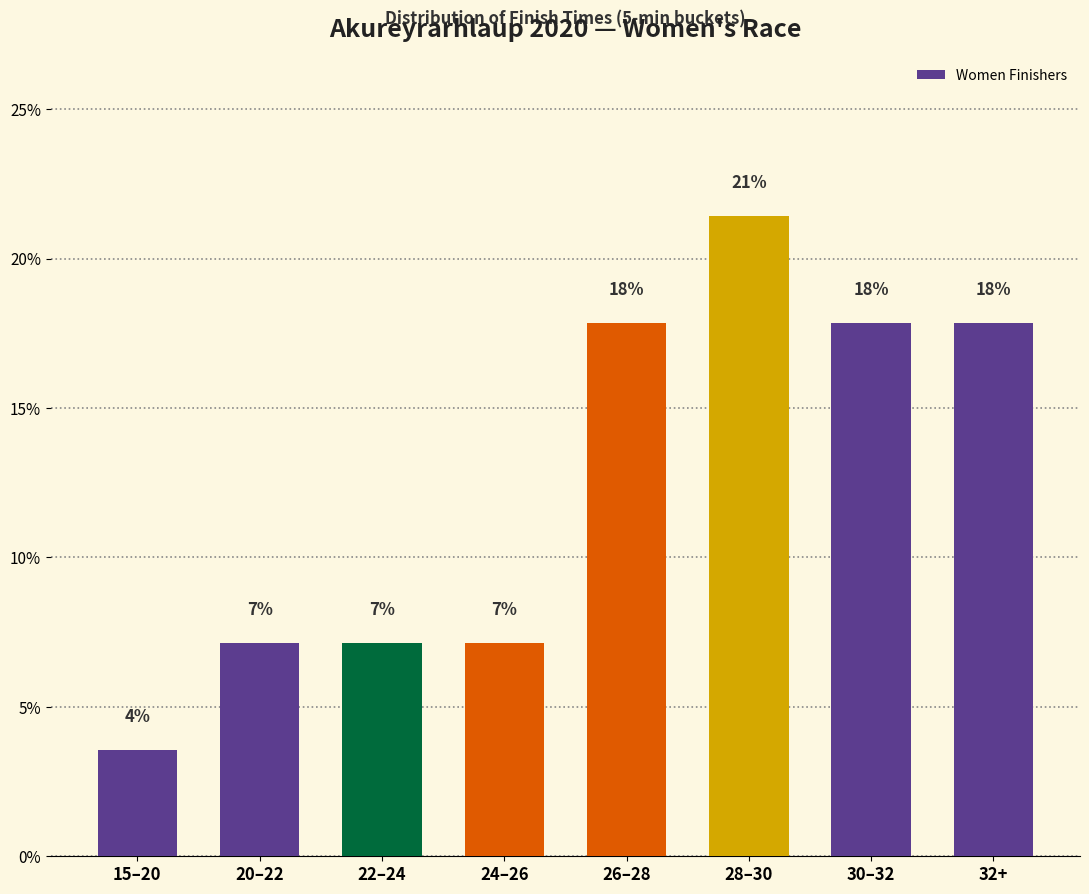

What is the label of the 4th bar from the left?

24–26